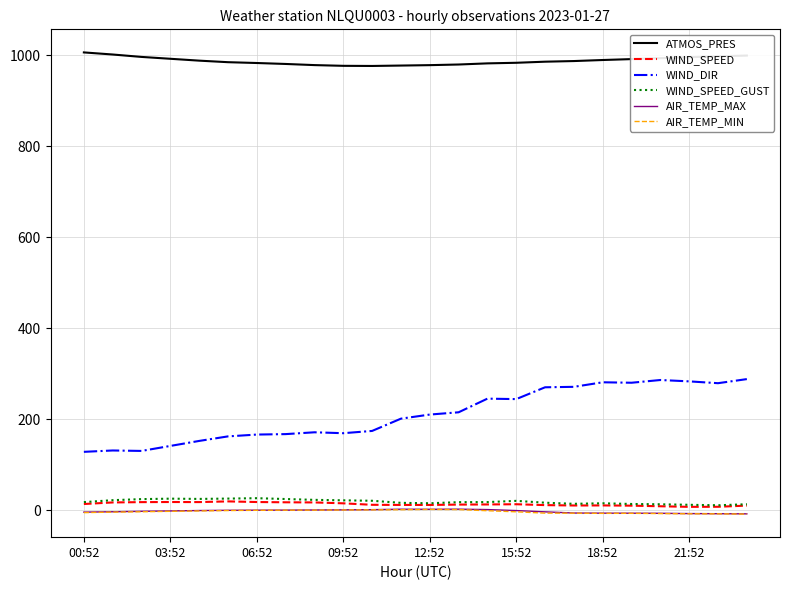

What are all the series names shown in the legend?

ATMOS_PRES, WIND_SPEED, WIND_DIR, WIND_SPEED_GUST, AIR_TEMP_MAX, AIR_TEMP_MIN